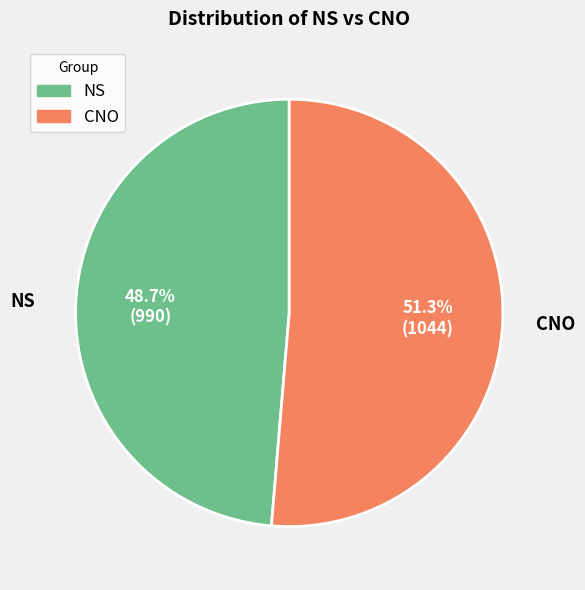

How many segments does this pie chart have?

2